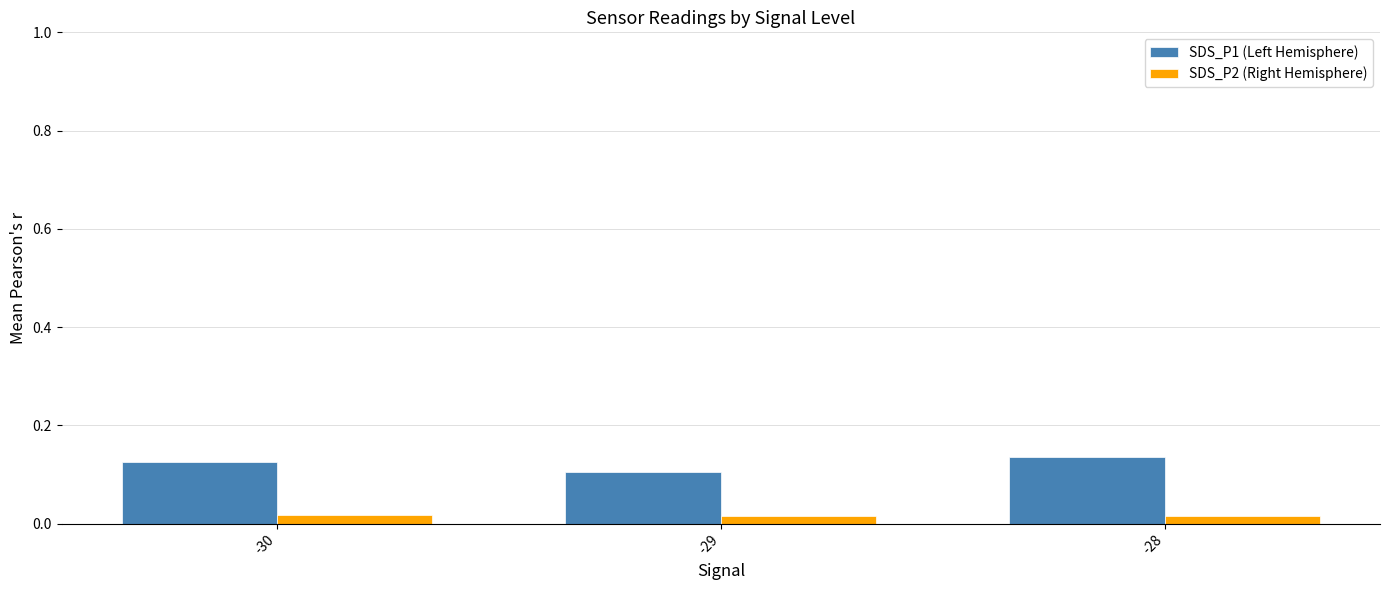

The SDS_P1 (Left Hemisphere) series shows 0.2 at -29. True or false?

False